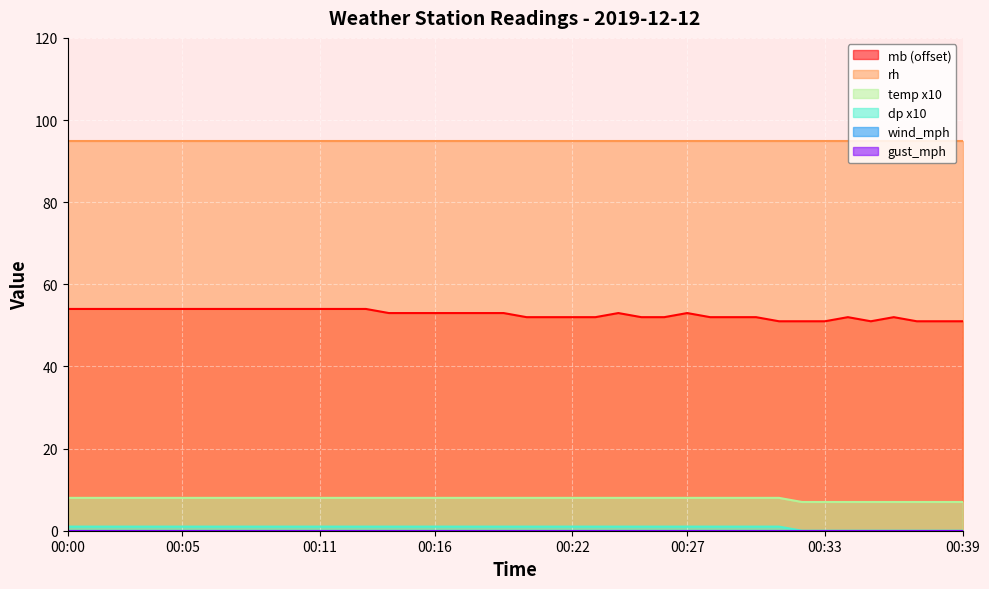

How many data points does each series have?

40